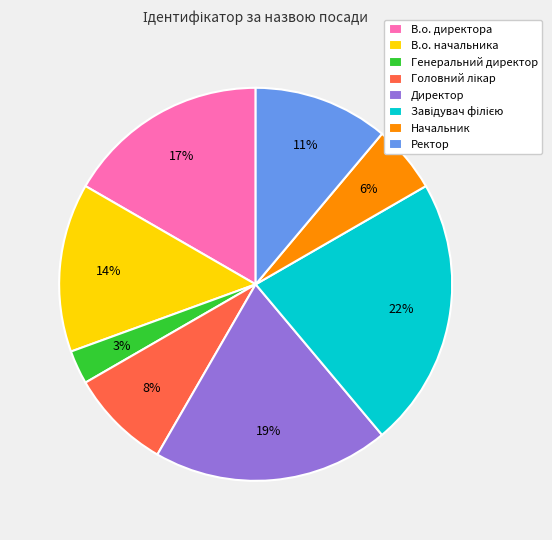

Which slice is the smallest?

Генеральний директор